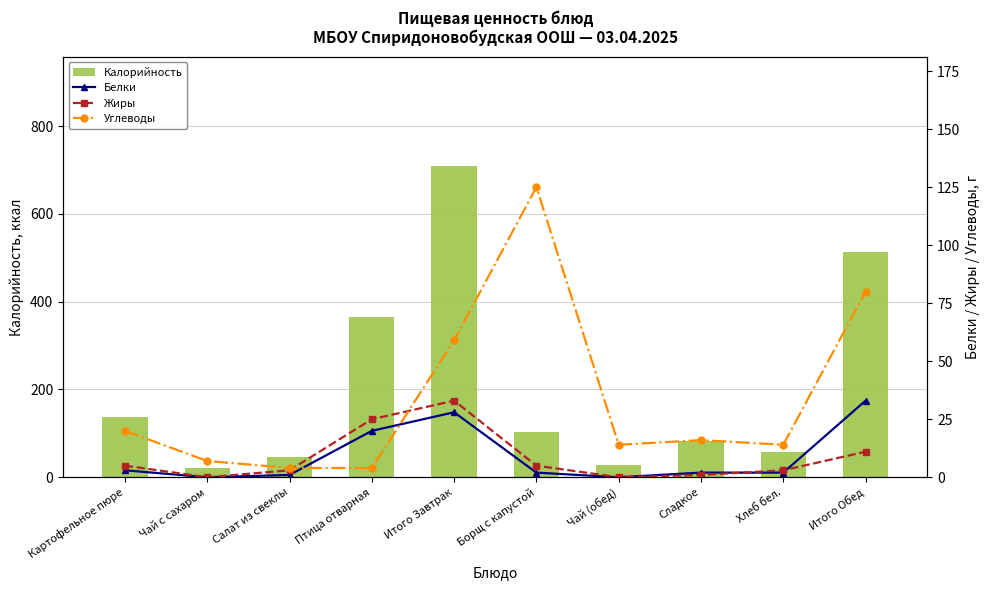

What is the maximum value for Калорийность?

710